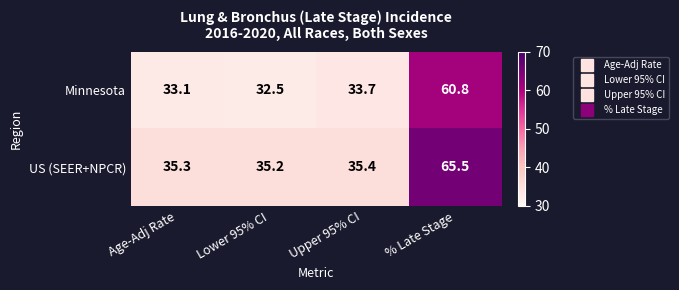

What is the spread (max minus min) of values at % Late Stage?

4.7